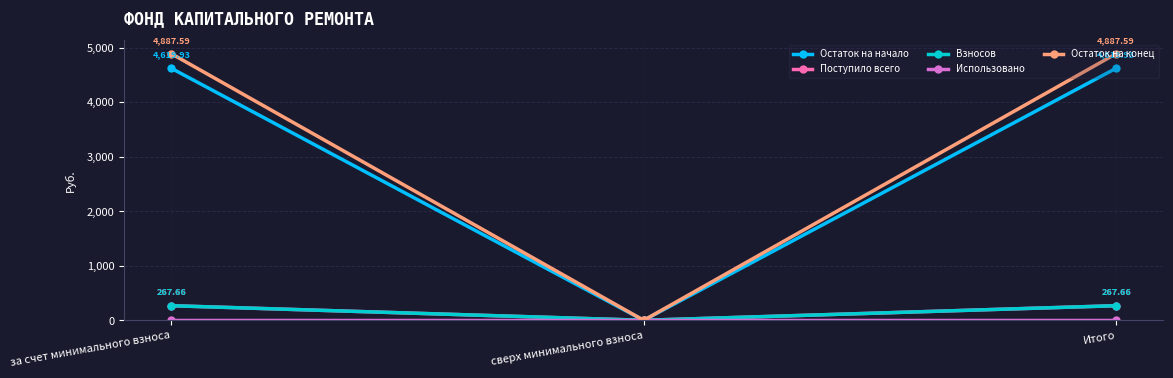

Rank the series by their maximum value, from highest to lowest.

Остаток на конец, Остаток на начало, Поступило всего, Взносов, Использовано